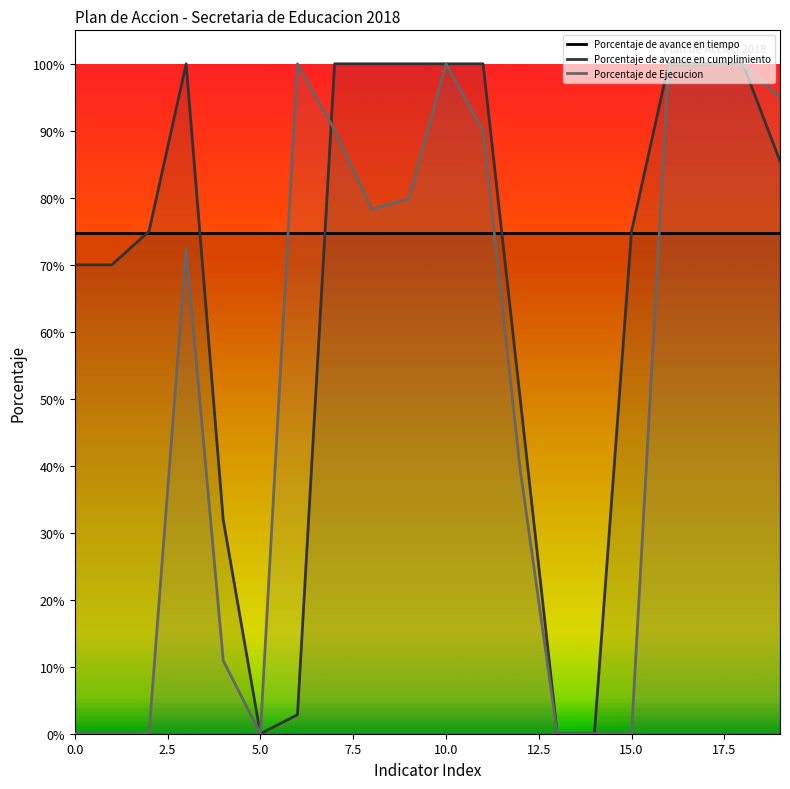

What position from the right is 13?

7